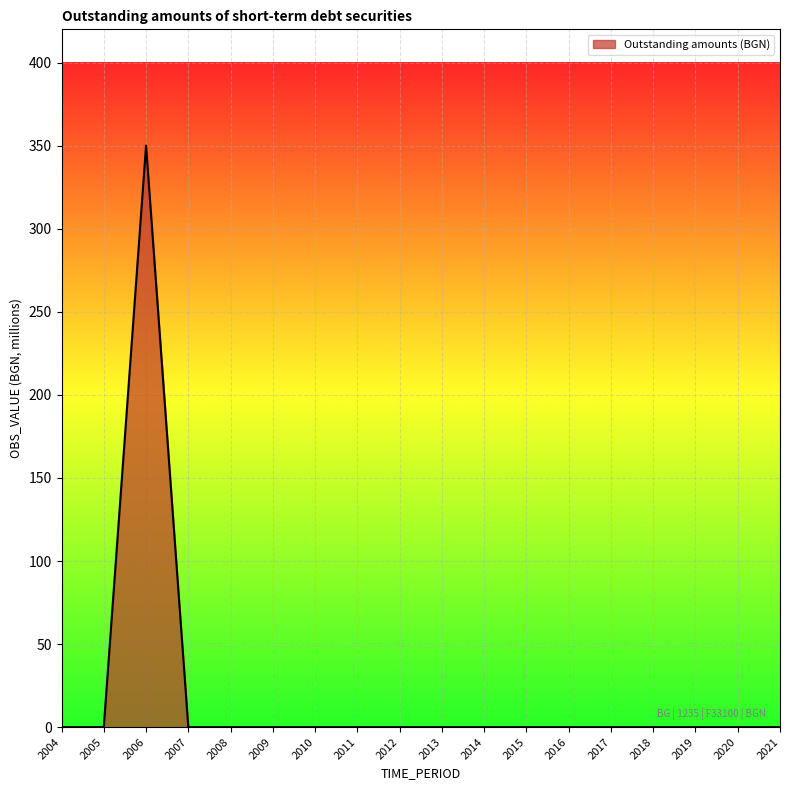

Is it true that the value at 2007 is 0.0?

True